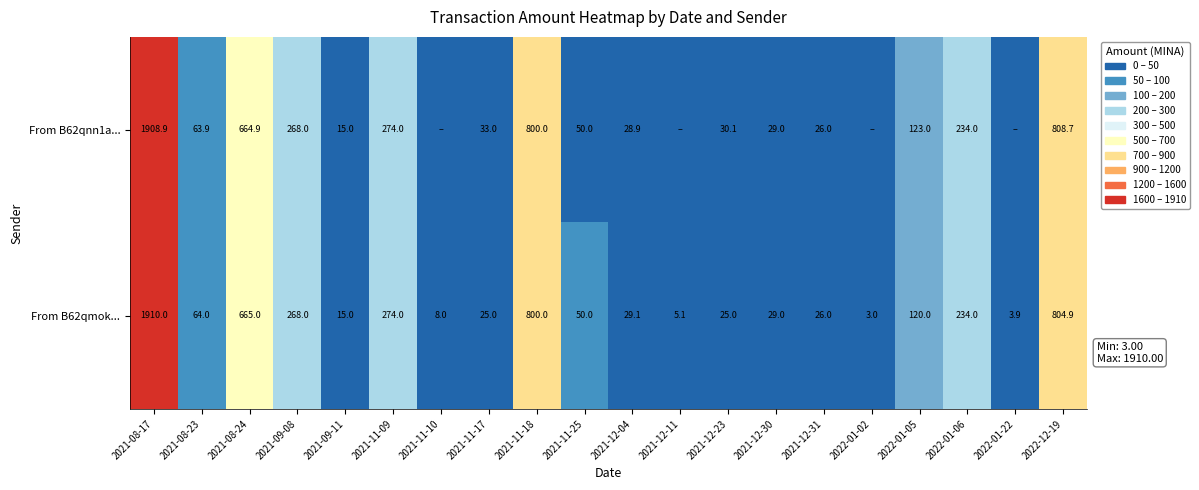

Between 2021-12-23 and 2022-12-19, which series saw the biggest shift?

From B62qmok...